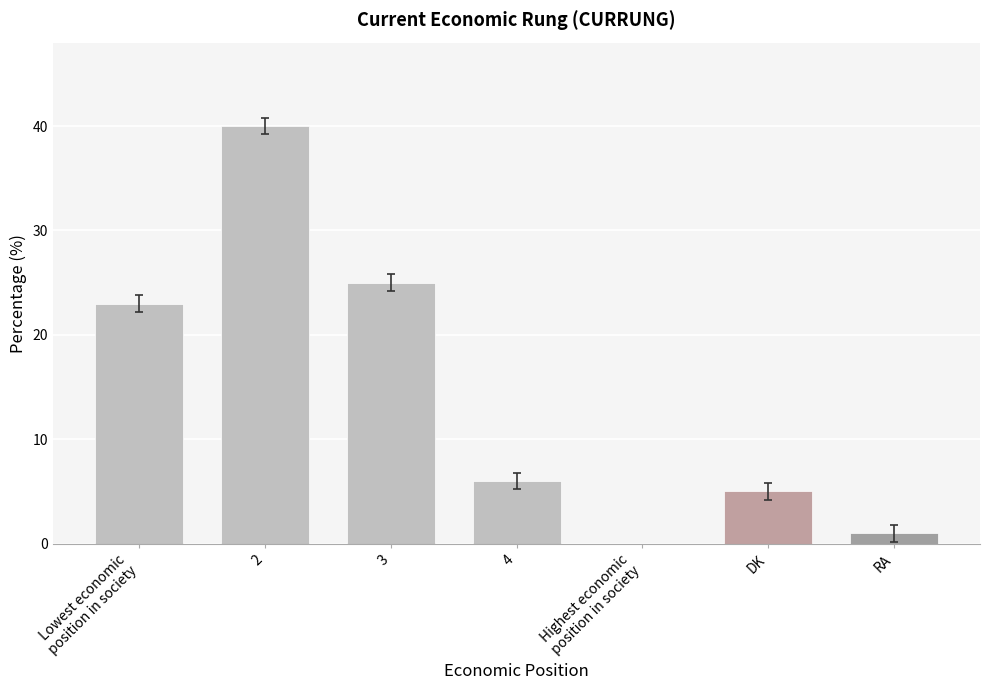

Is it true that the value at RA is 1?

True